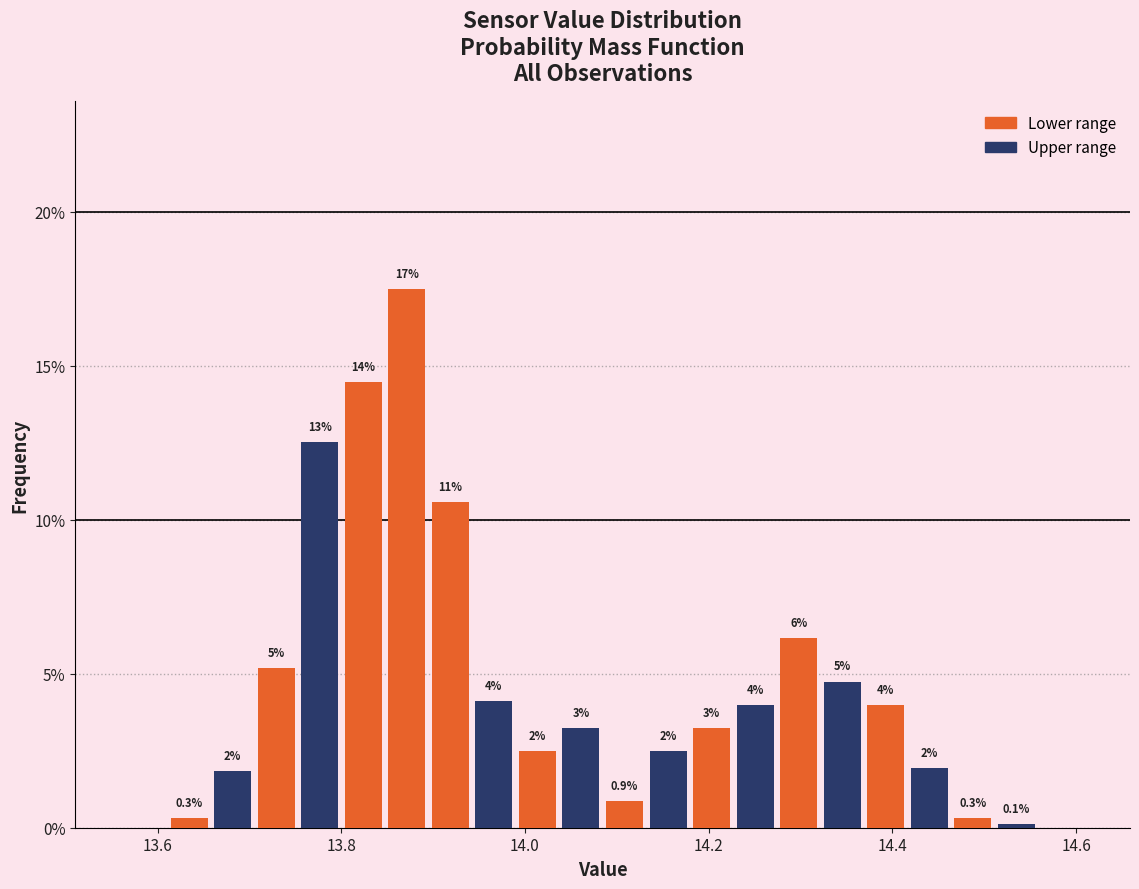

Around what value on the x-axis is the tallest bar? Give the approximate position of its centre, as read against the axis.

13.88